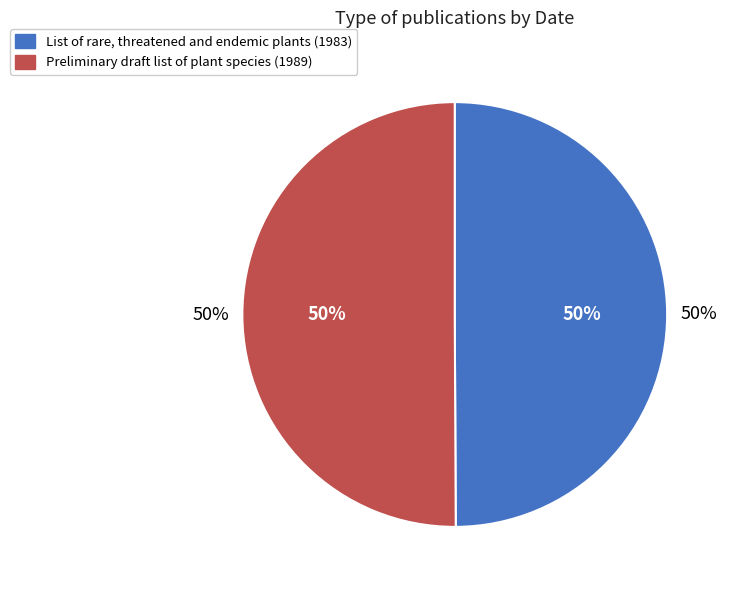

Is the sum of List of rare, threatened and endemic plants (1983) and Preliminary draft list of plant species (1989) greater than half?

Yes